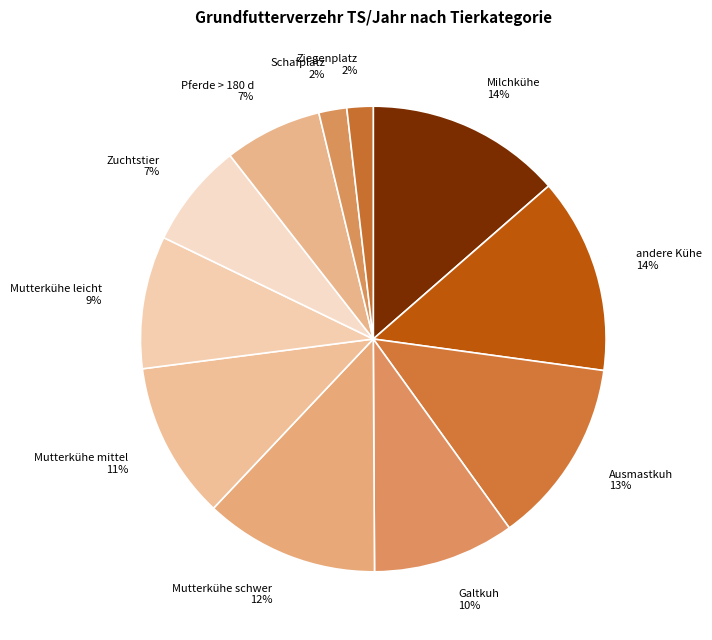

To the nearest percent, what is the difference between the Mutterkühe mittel and Mutterkühe schwer slice percentages?

1%